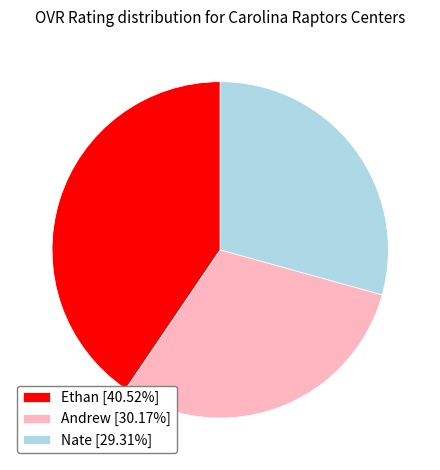

What is the ratio of the value at Ethan to the value at Nate?

1.4